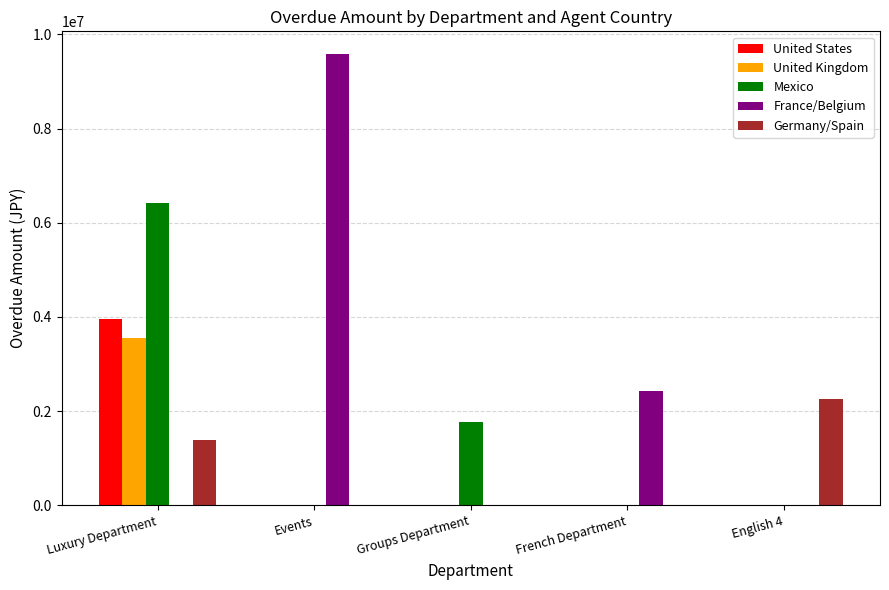

What are all the series names shown in the legend?

United States, United Kingdom, Mexico, France/Belgium, Germany/Spain